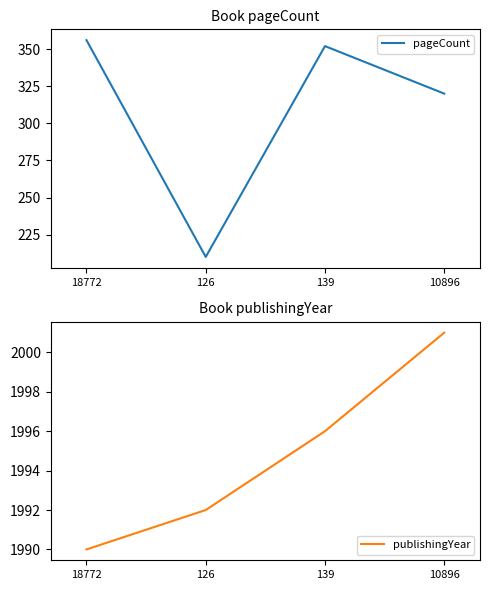

Between 139 and 10896, which series saw the biggest shift?

pageCount